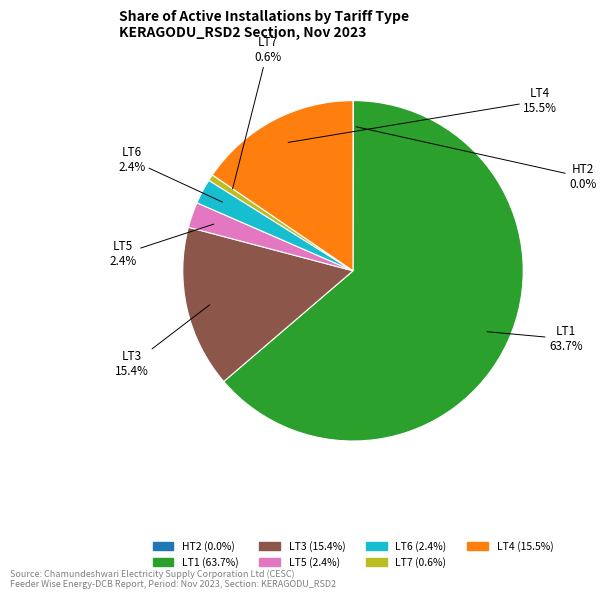

What portion of the pie excludes LT4?

84.5%